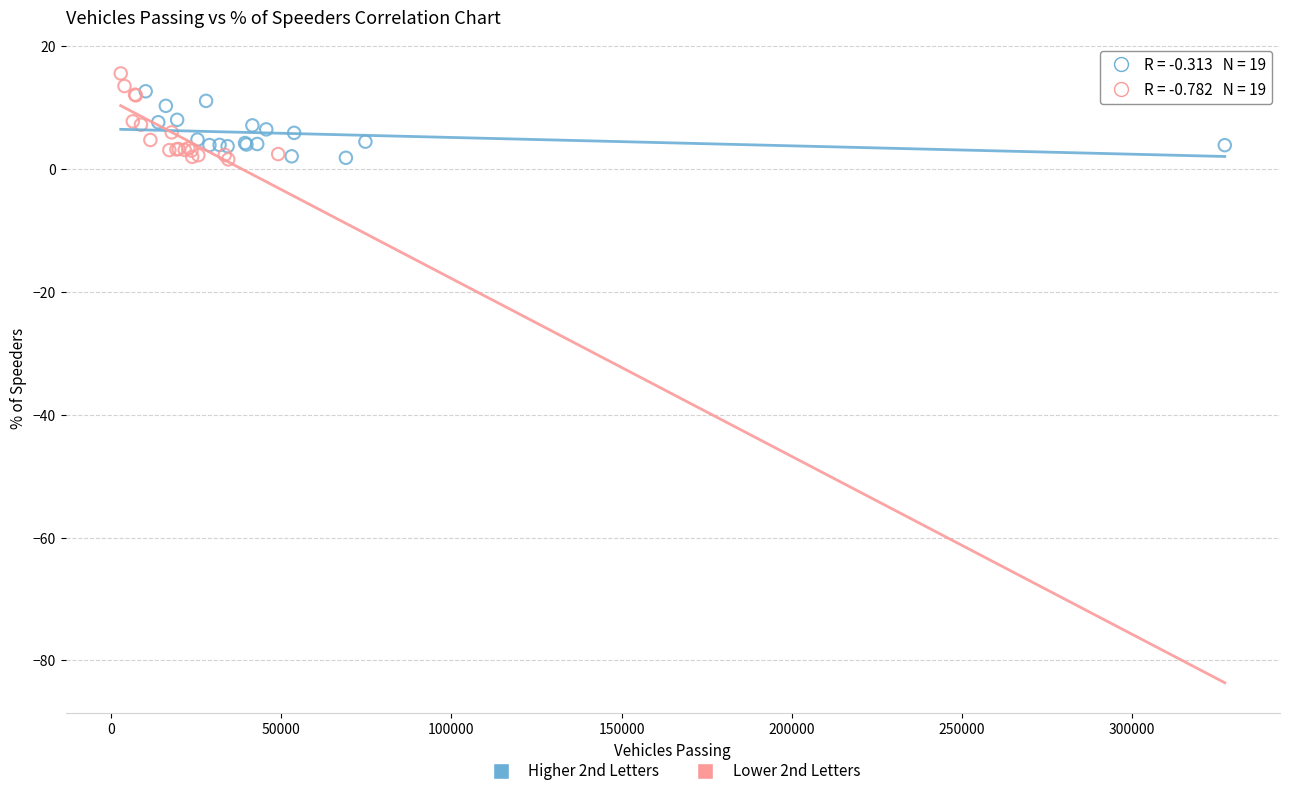

Which series has the widest spread of Y values?

Lower 2nd Letters